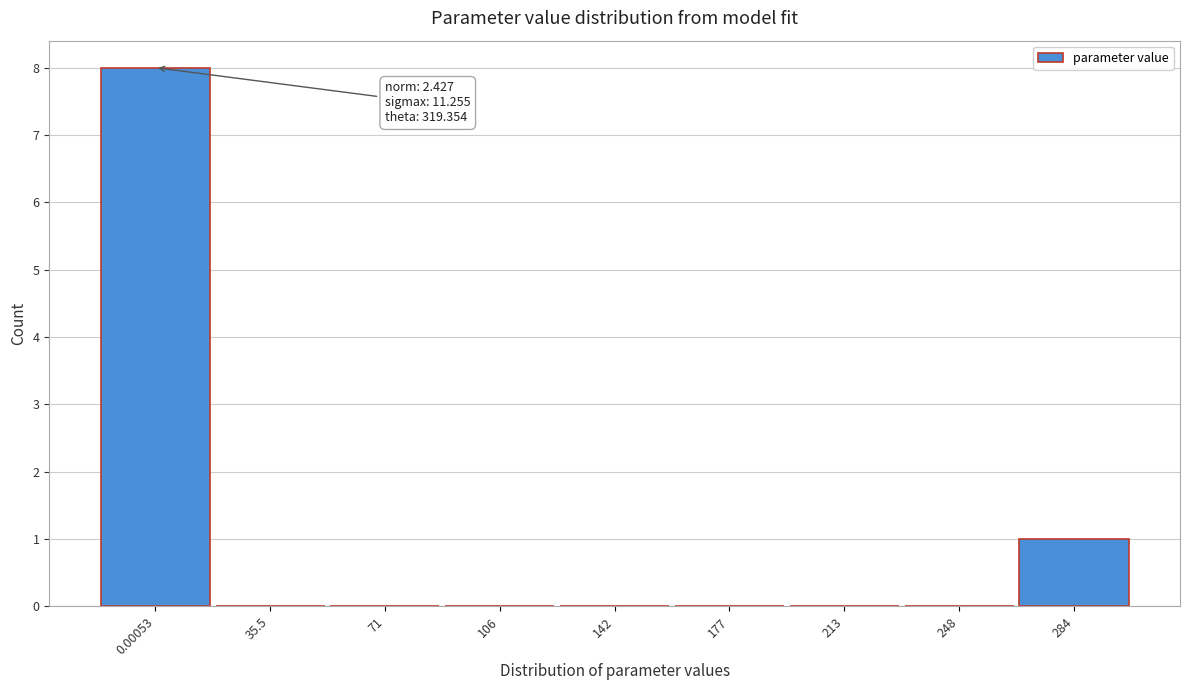

Reading left to right, list all the values displayed in this chart.

0.00053=8	35.5=0	71=0	106=0	142=0	177=0	213=0	248=0	284=1